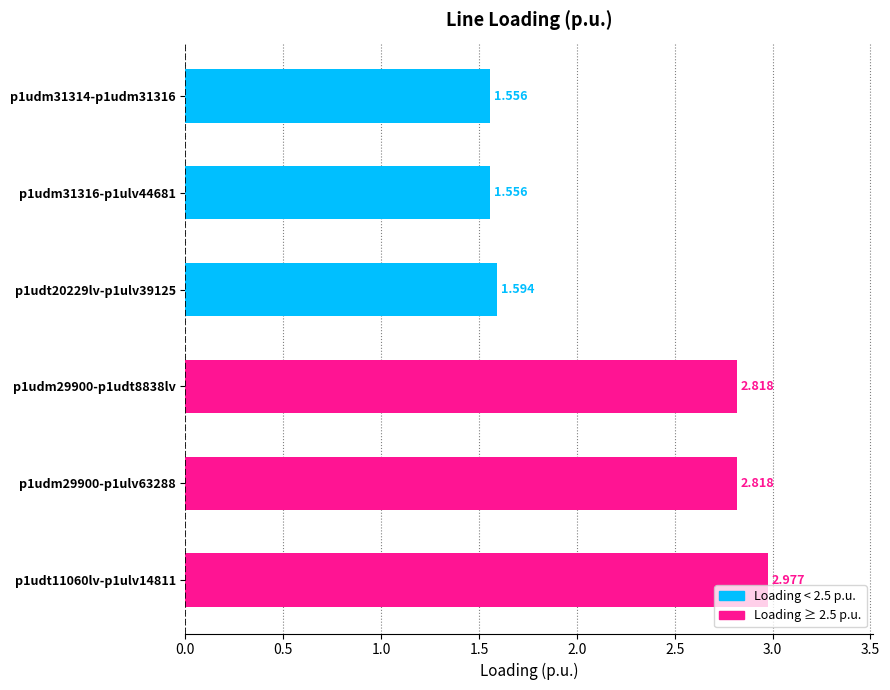

Does the chart contain any negative values?

No